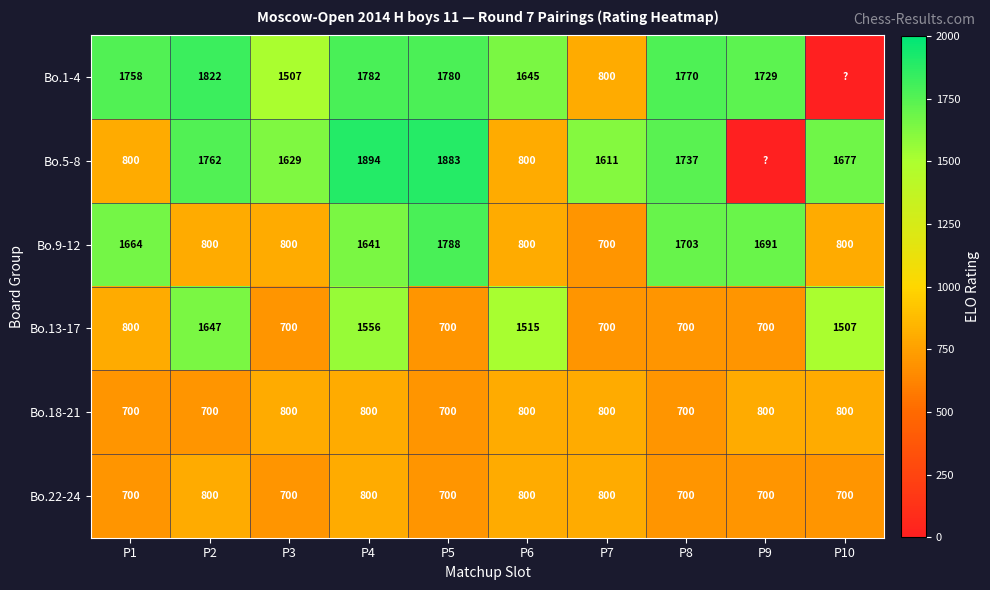

What is the lowest value of the Bo.18-21 series?

700